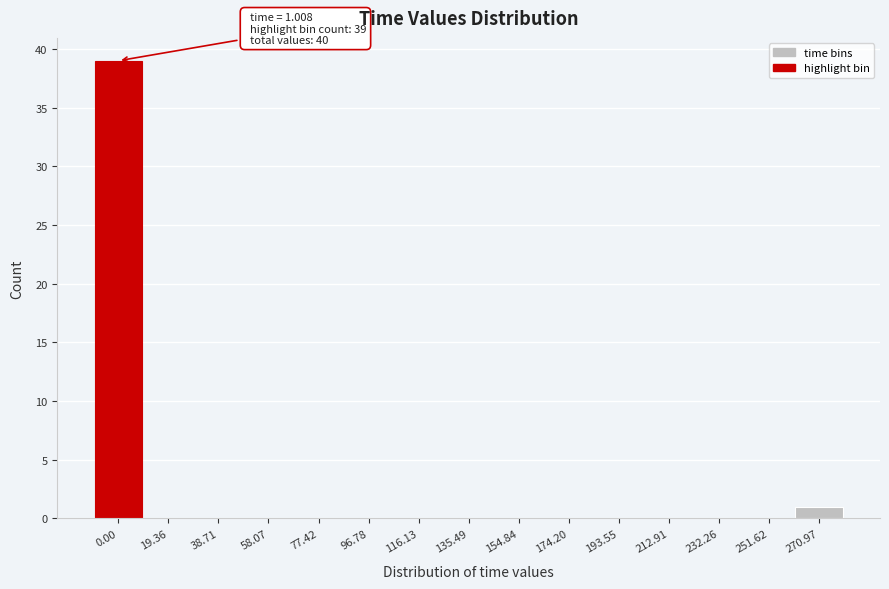

Reading right to left, transcribe all the data shown in this chart.

270.97=1	251.62=0	232.26=0	212.91=0	193.55=0	174.20=0	154.84=0	135.49=0	116.13=0	96.78=0	77.42=0	58.07=0	38.71=0	19.36=0	0.00=39